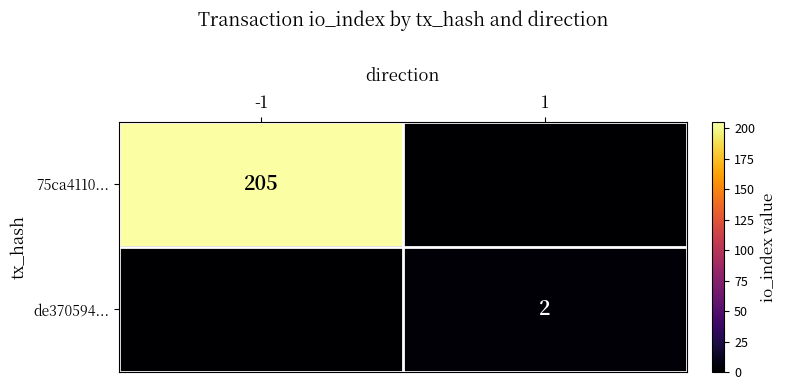

What is the greatest value displayed?

205